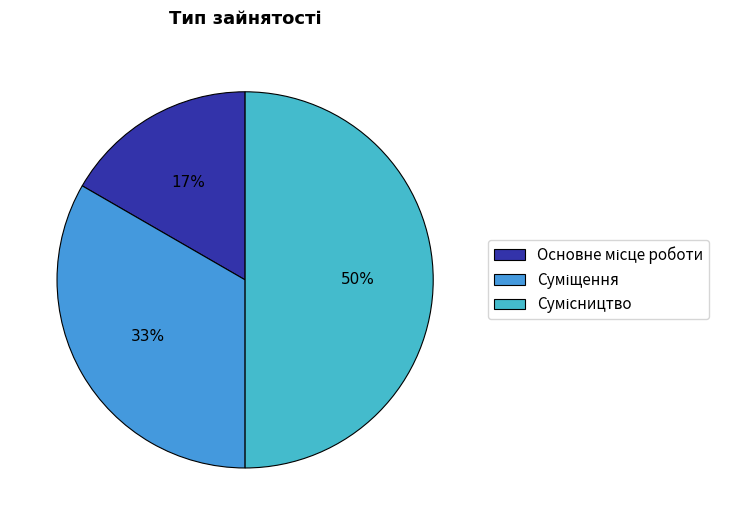

To the nearest percent, what is the combined percentage of Сумісництво and Основне місце роботи?

67%